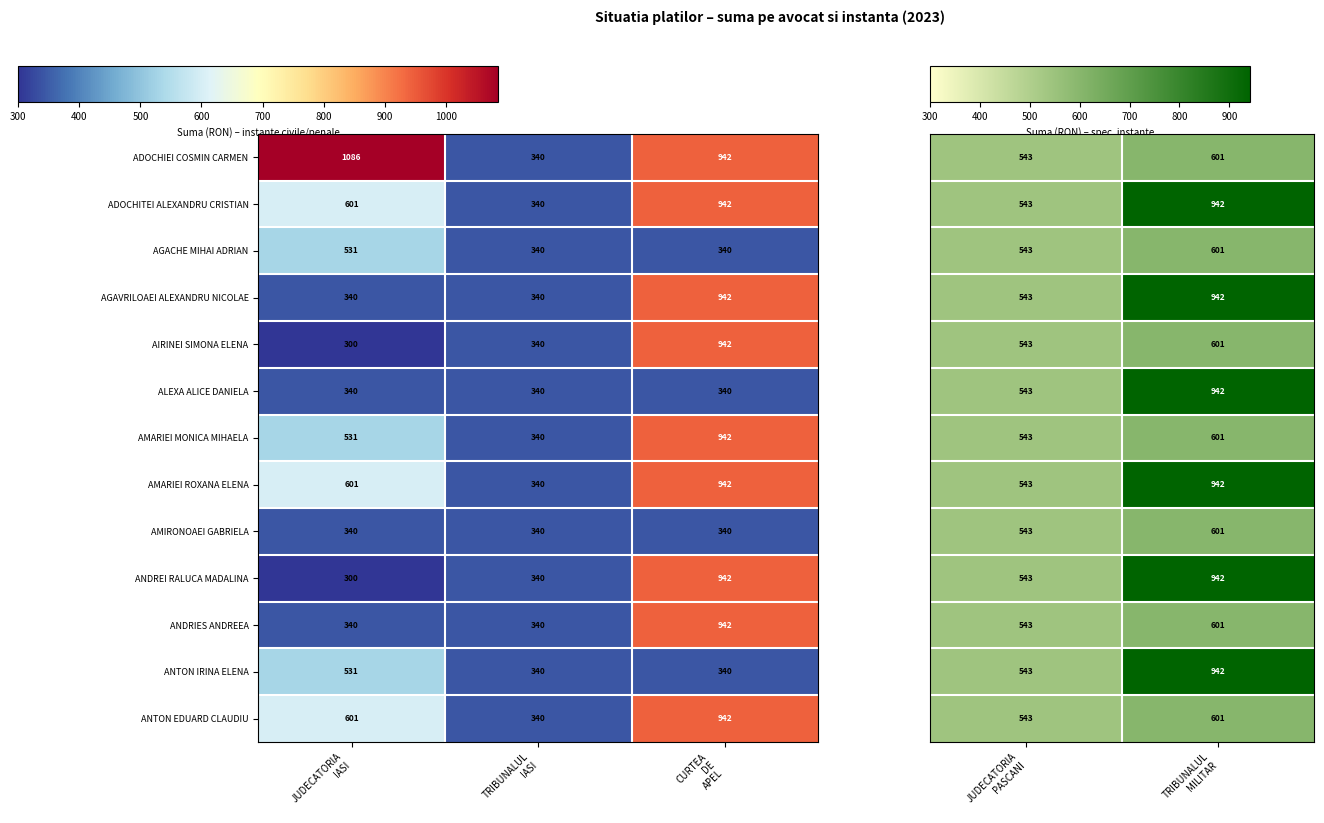

How many ANTON EDUARD CLAUDIU values are between 340 and 942?

3